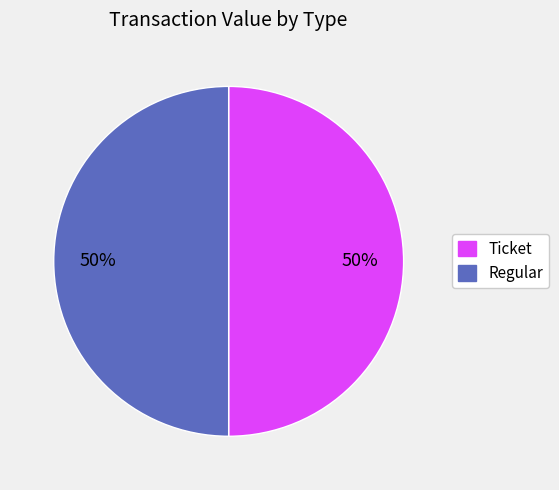

To the nearest percent, what is the average slice percentage?

50%